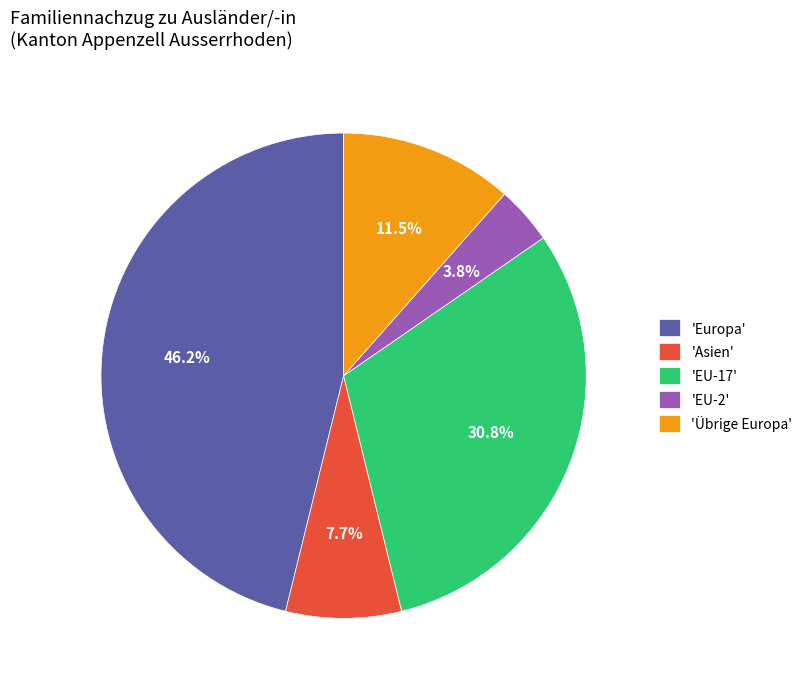

How much of the chart is everything except 'Europa'?

53.8%